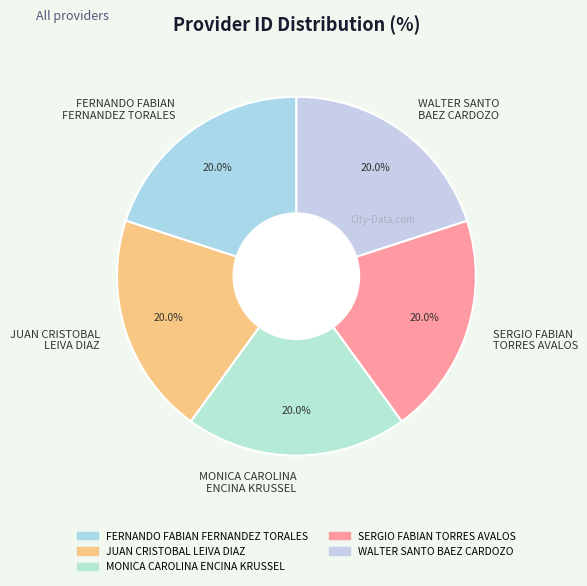

Is there a majority slice in this chart?

No